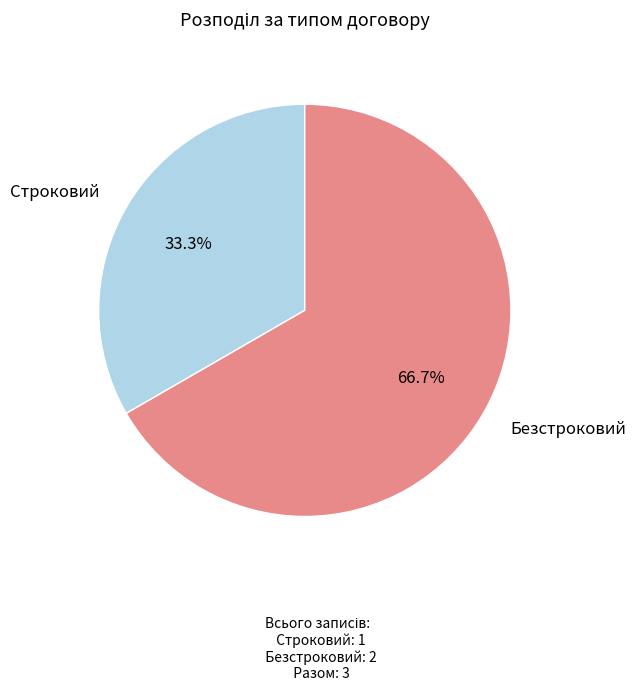

Count the number of slices in the pie.

2